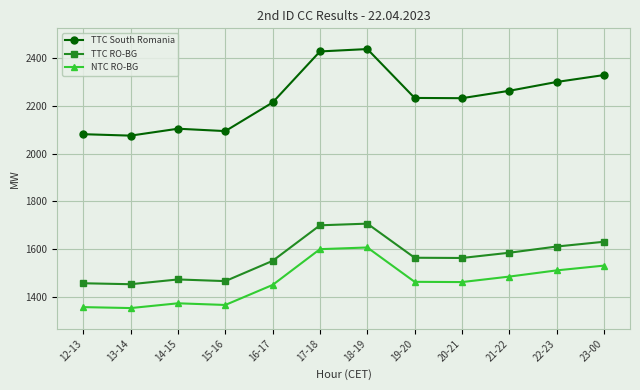

What is the minimum value for NTC RO-BG?

1353